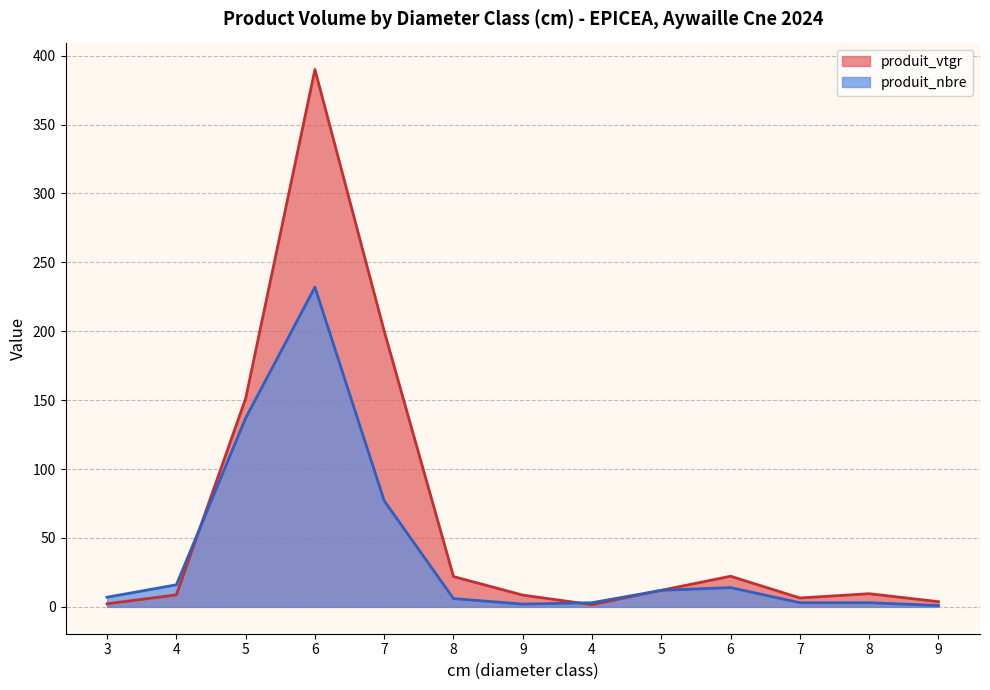

Reading left to right, list all the values displayed in this chart.

produit_vtgr: 3=2.2	4=8.7	5=151.2	6=390.0	7=200.1	8=22.0	9=8.5	4=1.6	5=12.0	6=22.2	7=6.5	8=9.5	9=3.8
produit_nbre: 3=7.0	4=16.0	5=137.0	6=232.0	7=77.0	8=6.0	9=2.0	4=3.0	5=12.0	6=14.0	7=3.0	8=3.0	9=1.0